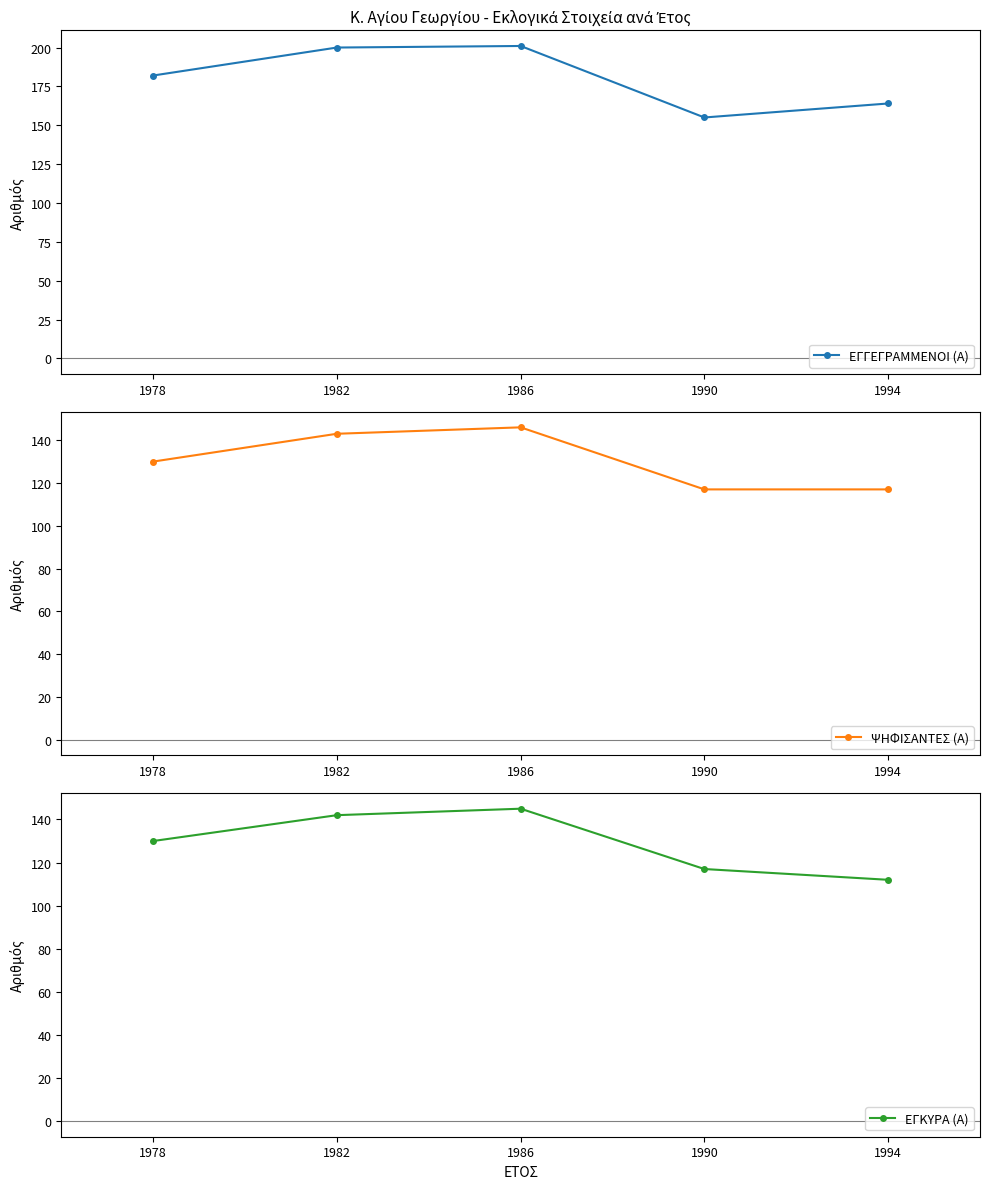

How many lines are shown in the chart?

3